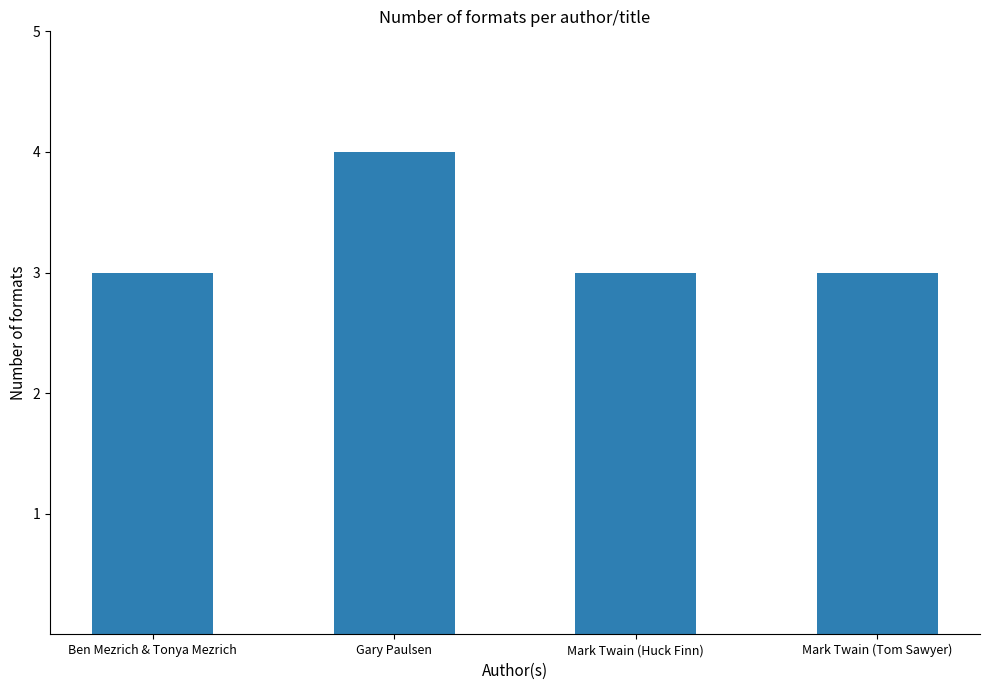

What is the value of the 1st bar from the left?

3